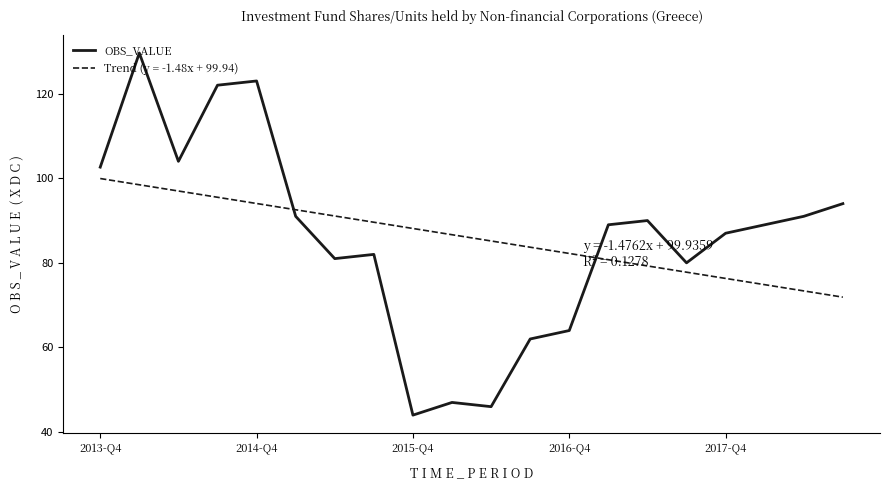

List the series in order of their peak value, highest first.

OBS_VALUE, Trend (y = -1.48x + 99.94)